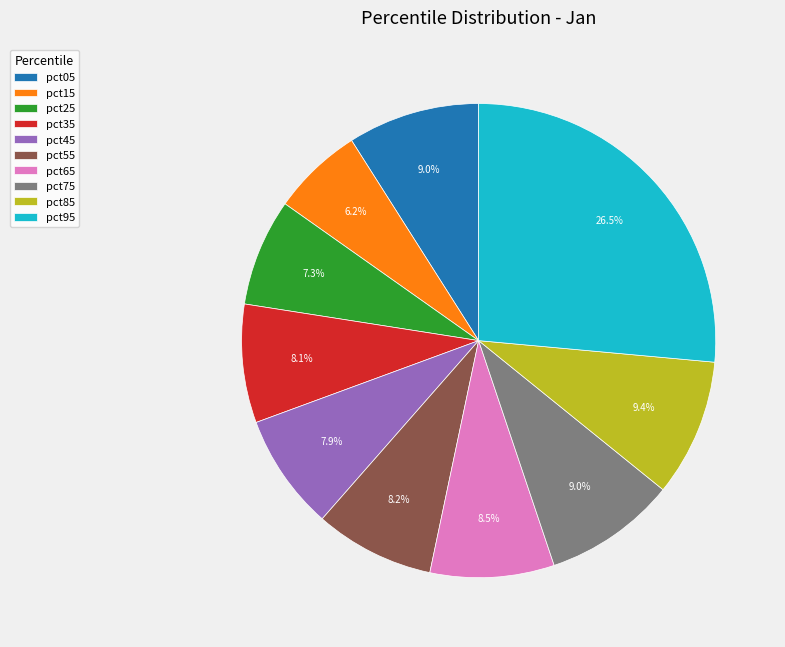

To the nearest percent, what portion does pct15 represent?

6%